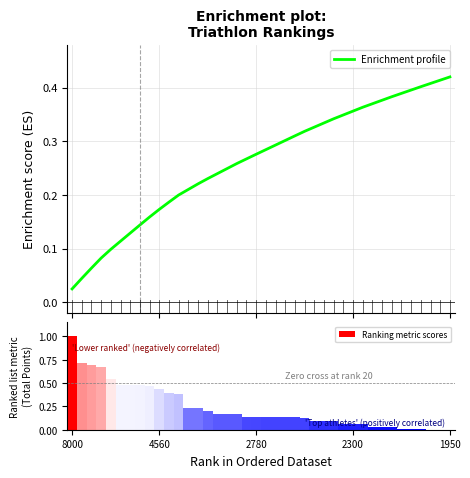

What is the difference between the maximum and minimum values in the Enrichment profile series?

0.4